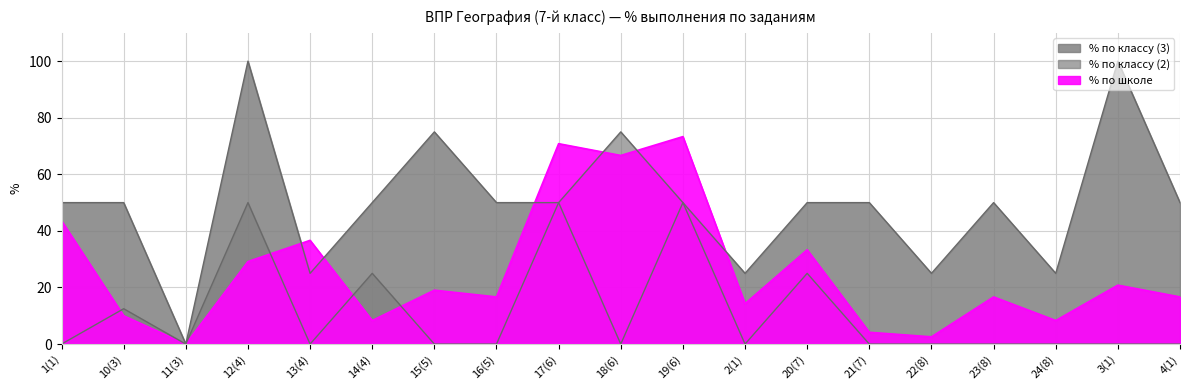

How many interior local peaks does the % по классу (2) series have?

5